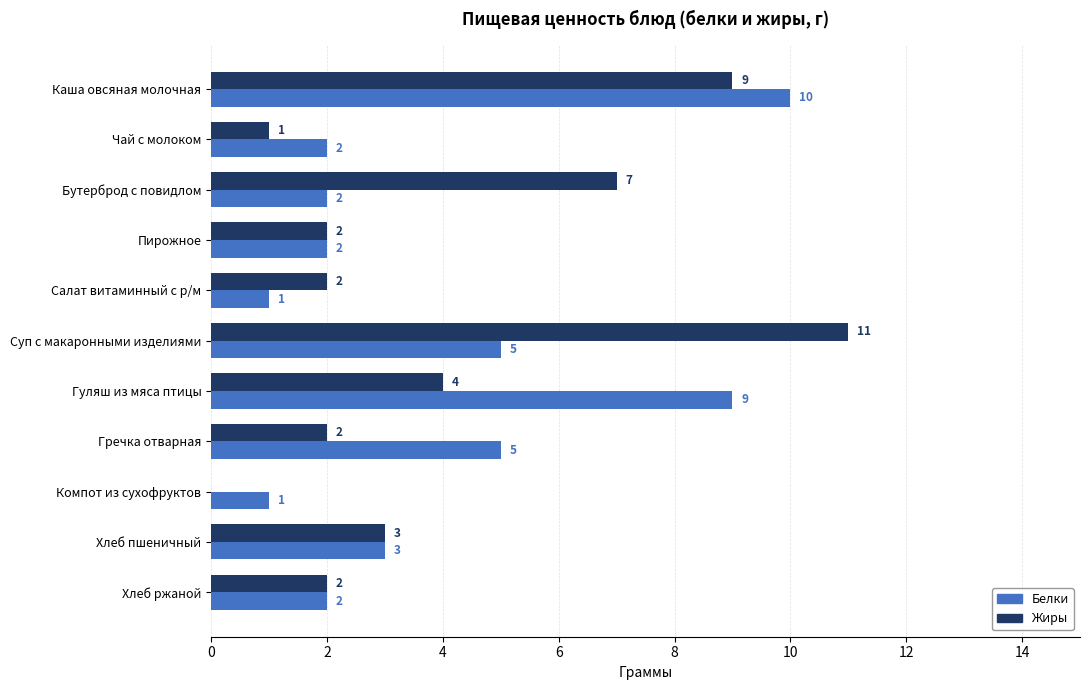

What is the approximate value of Белки at Хлеб пшеничный?

3